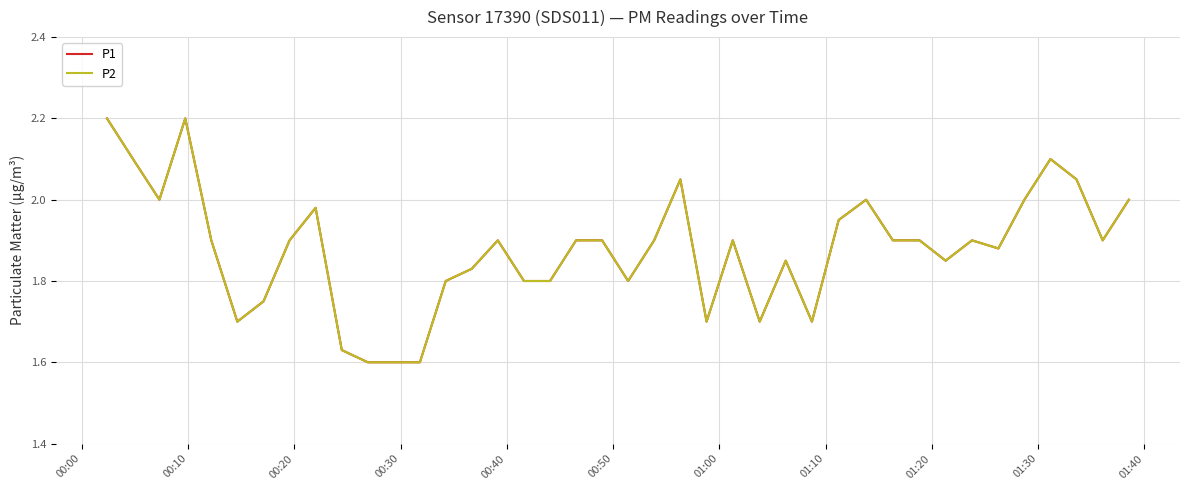

Does the chart display data point markers on the line(s)?

No